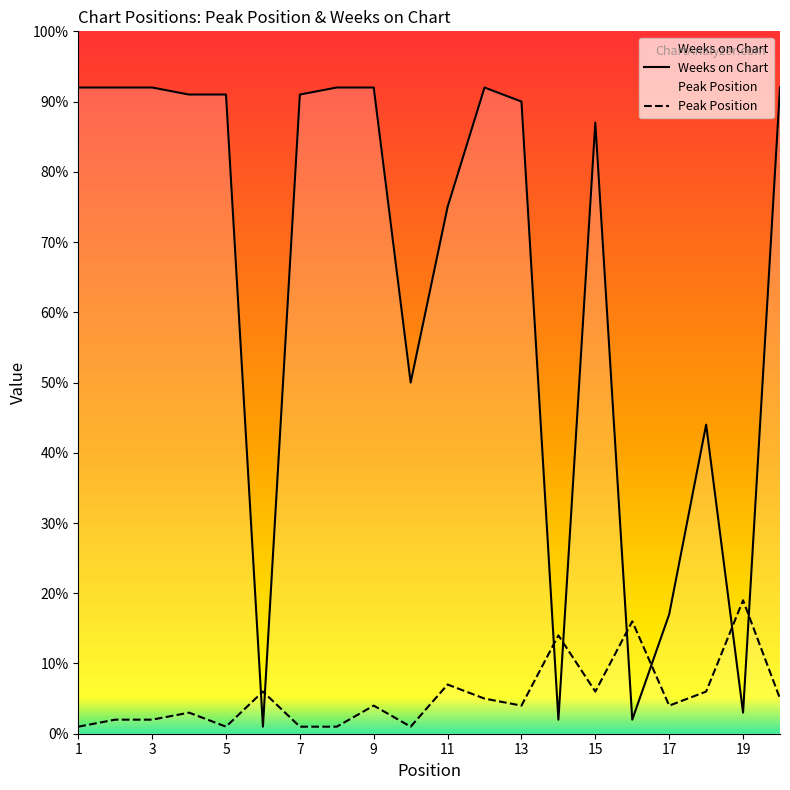

At 19, list the series in order from smallest to largest.

Weeks on Chart, Peak Position